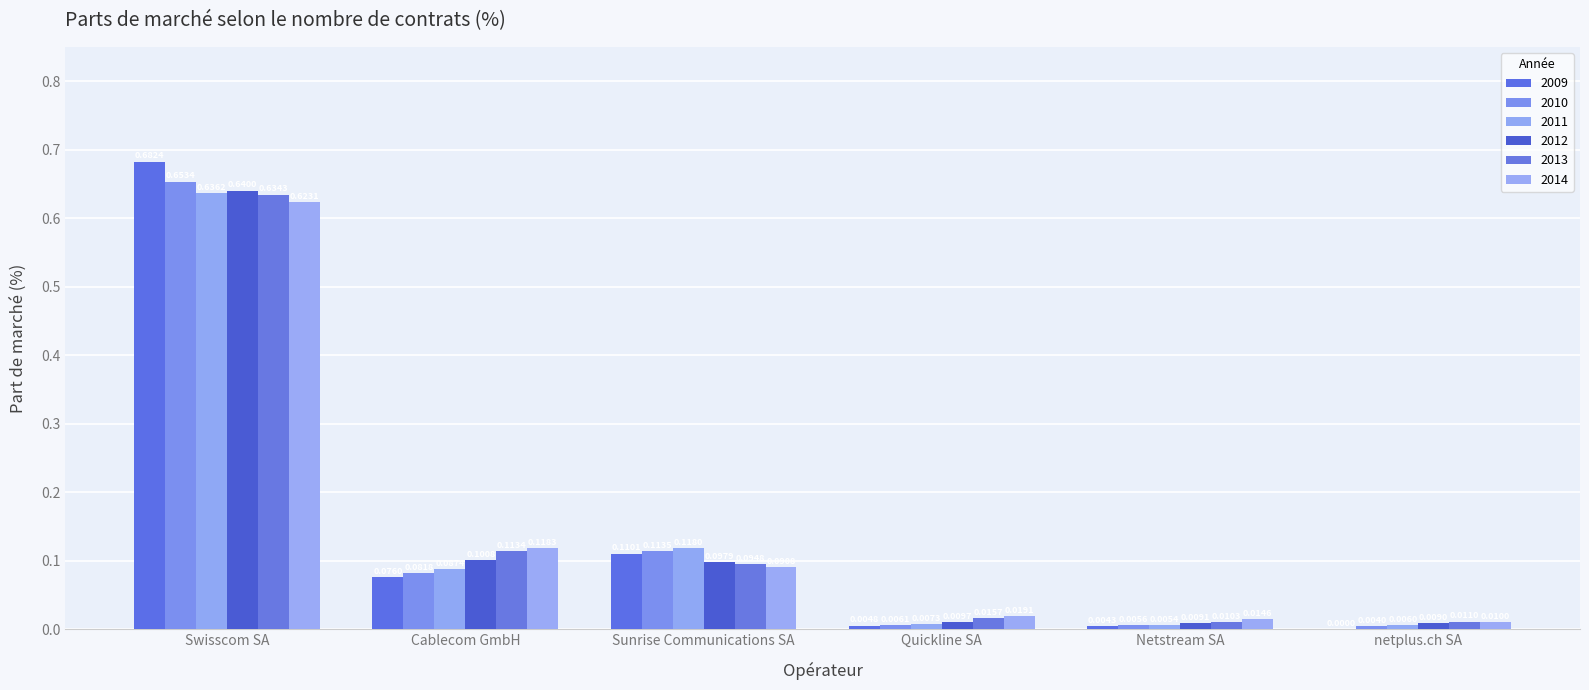

What is the greatest value displayed?

0.7